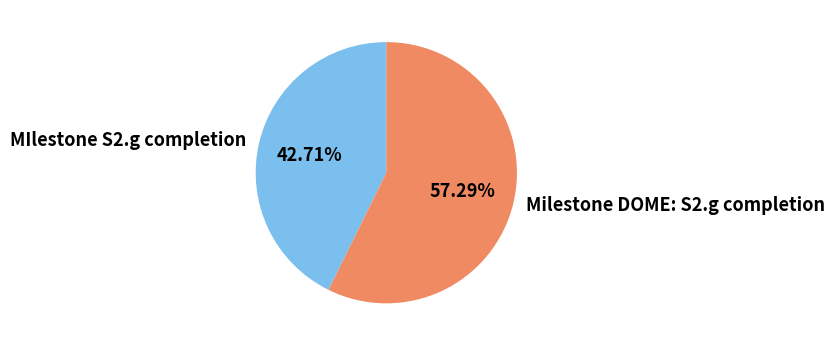

To the nearest percent, what is the difference between the MIlestone S2.g completion and Milestone DOME: S2.g completion slice percentages?

15%